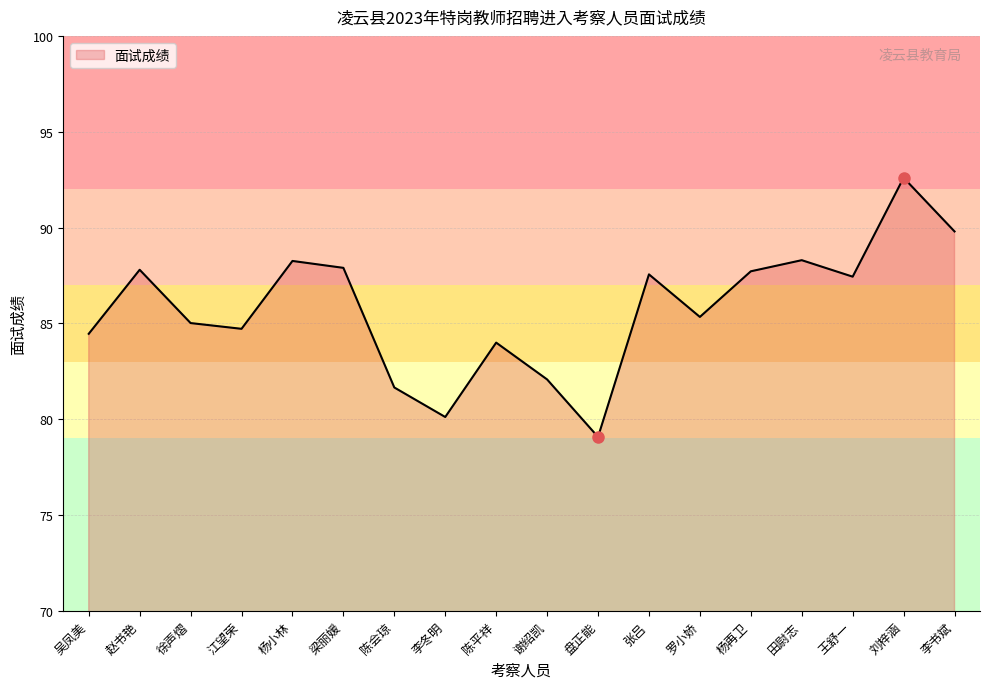

Does the chart have visible grid lines?

Yes